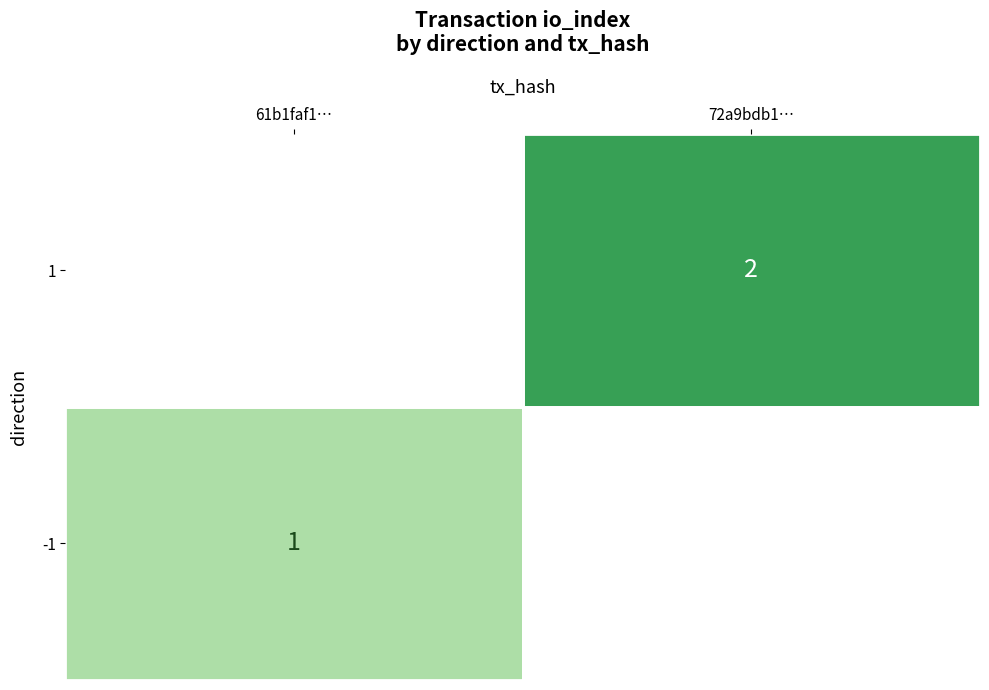

True or false: 1 has a value of 2 at 72a9bdb1….

True